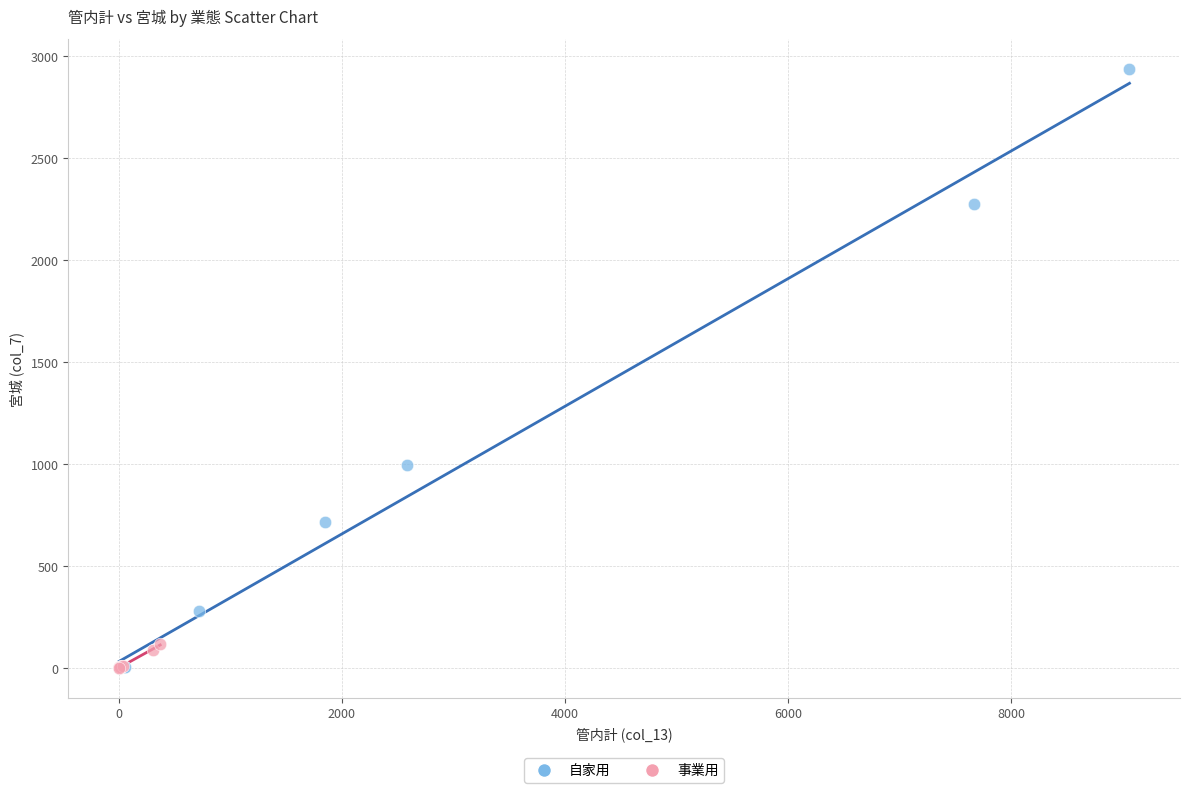

Which series reaches the maximum Y coordinate?

自家用